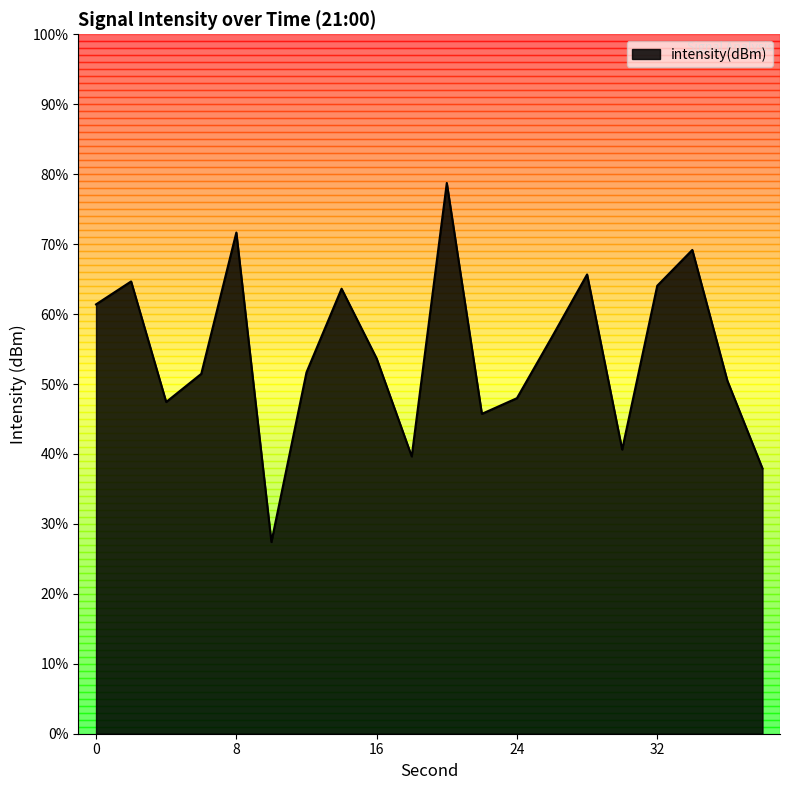

Reading left to right, what are all the values shown in this chart?

0=-129.3	2=-127.7	4=-136.3	6=-134.3	8=-124.2	10=-146.3	12=-134.2	14=-128.2	16=-133.2	18=-140.2	20=-120.6	22=-137.1	24=-136.0	26=-131.6	28=-127.2	30=-139.7	32=-128.0	34=-125.4	36=-134.8	38=-141.0